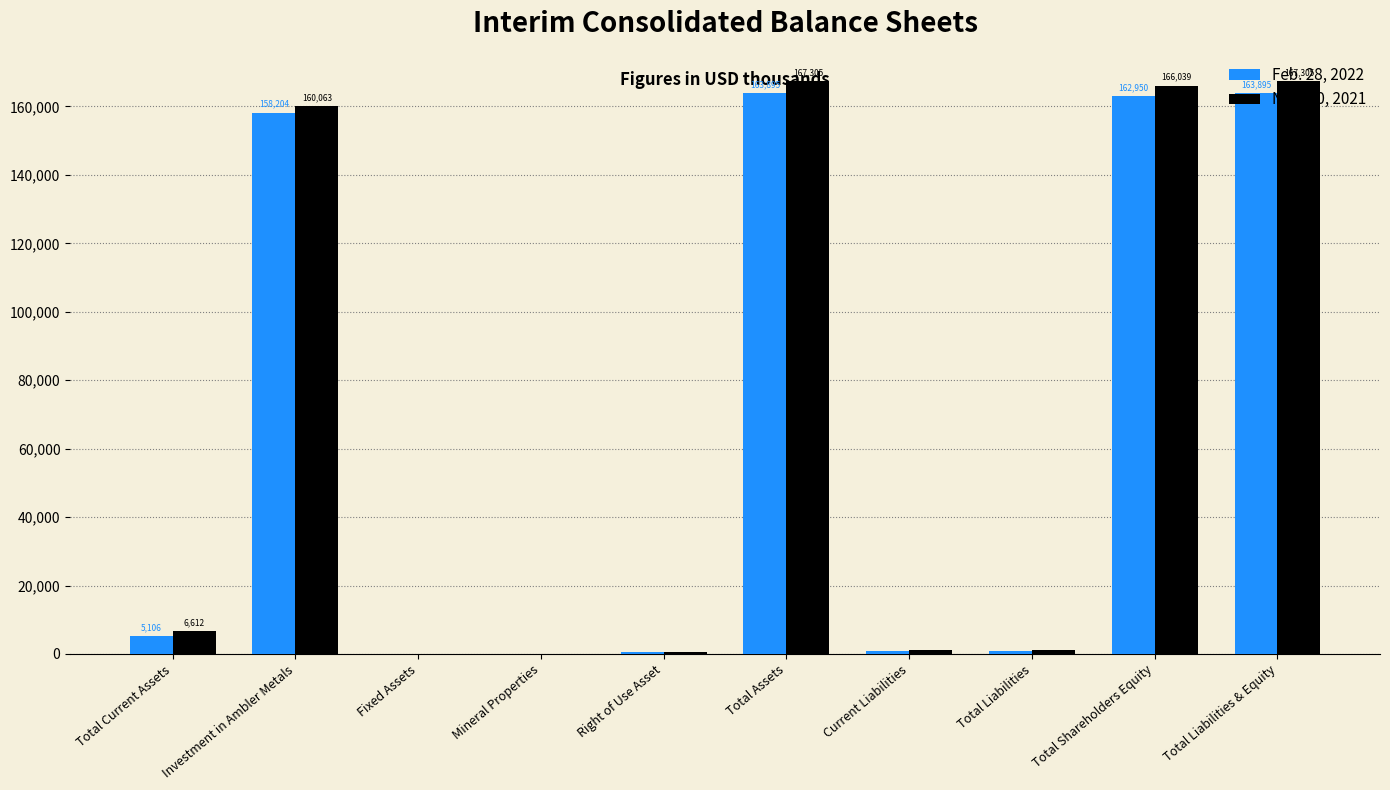

Which series changed the most between Investment in Ambler Metals and Total Liabilities & Equity?

Nov. 30, 2021